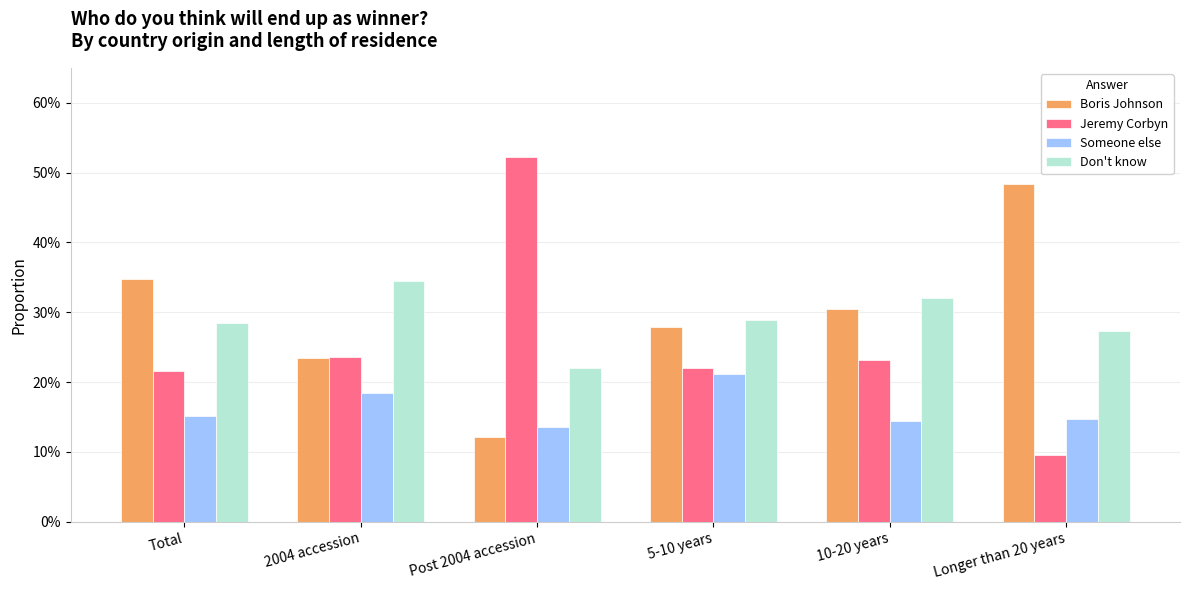

Are the bars horizontal?

No